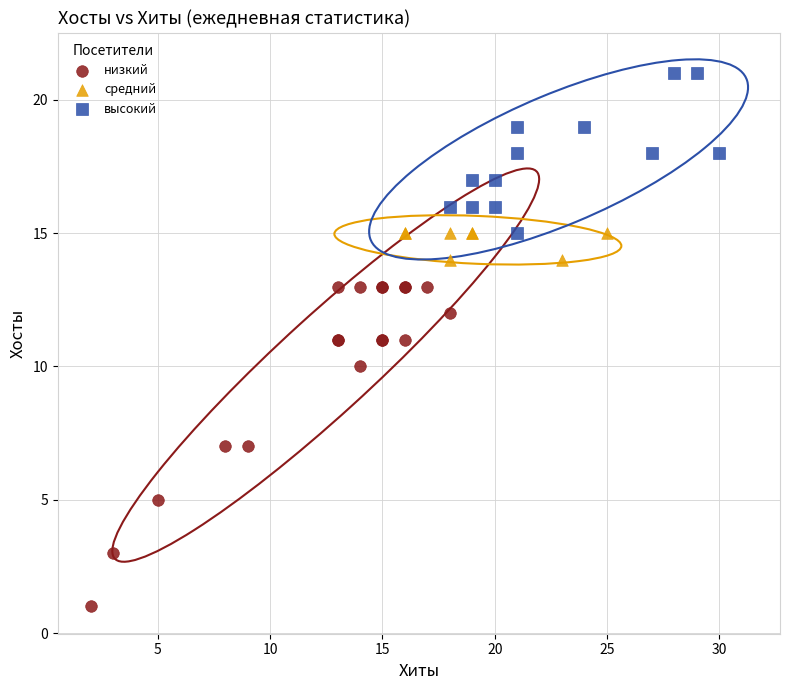

Which series has the largest Y range (max minus min)?

низкий